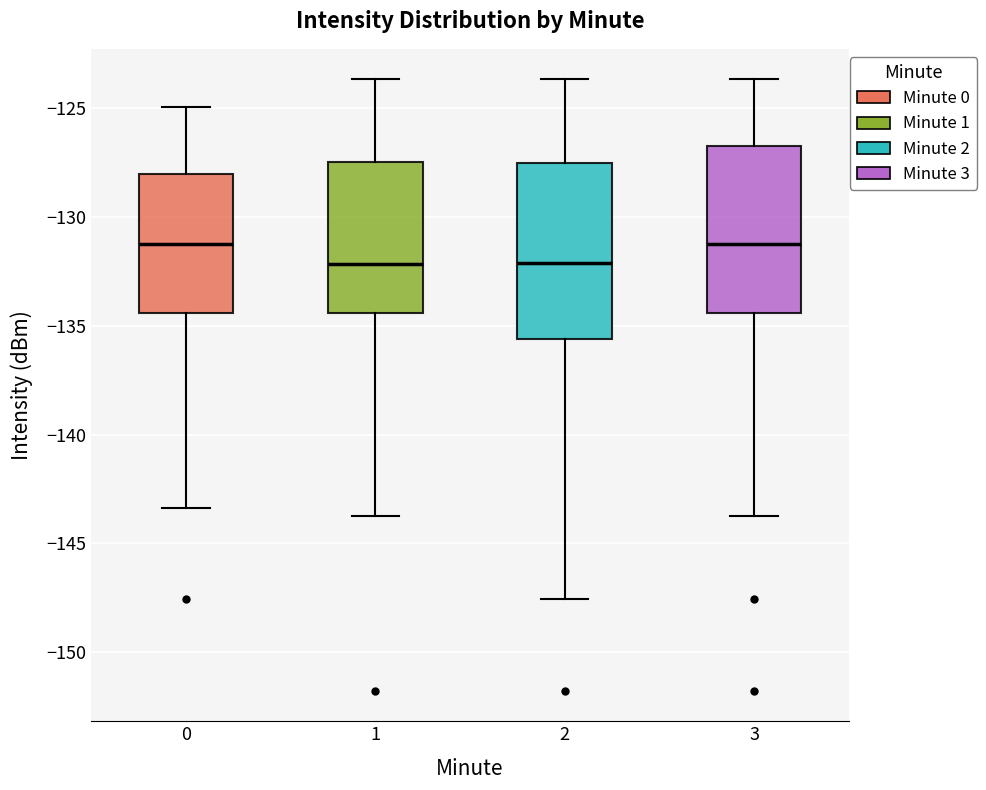

Reading left to right, read every box against the y-axis: the position of its median line, the range the box covers, and the ends of its whiskers. The values are not printed on the chart, so give them approximately, as read against the axis.

0: median -131.0, box -134.5 to -128.0, whiskers -143.5 to -125.0
1: median -132.0, box -134.5 to -127.5, whiskers -143.5 to -123.5
2: median -132.0, box -135.5 to -127.5, whiskers -147.5 to -123.5
3: median -131.0, box -134.5 to -126.5, whiskers -143.5 to -123.5